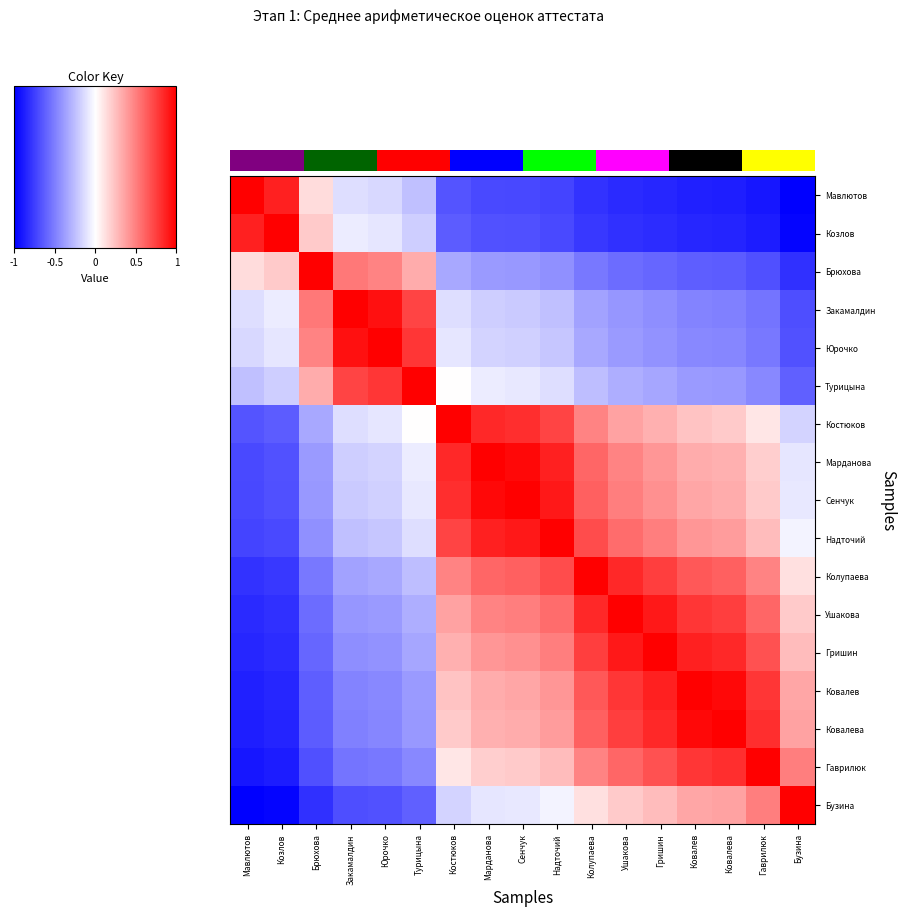

What is the spread (max minus min) of values at Бузина?

2.0